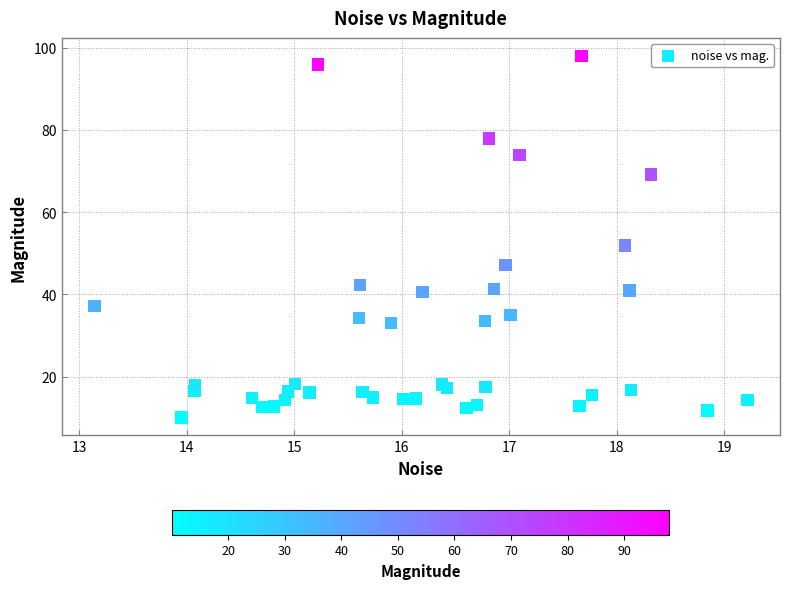

What Y value in the scatter plot is closest to 54?

51.9